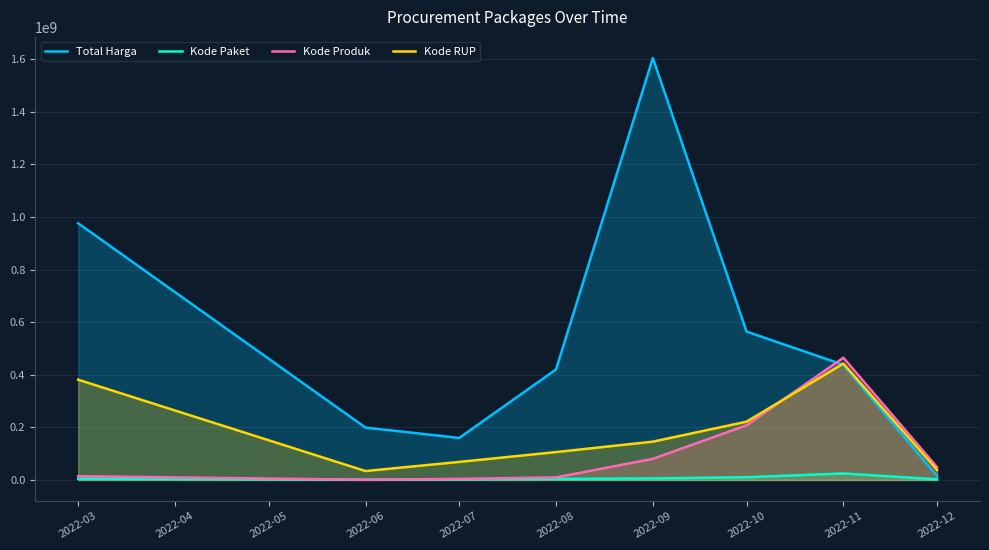

What is the sum of the Kode Produk values at 2022-08 and 2022-06?

10588410